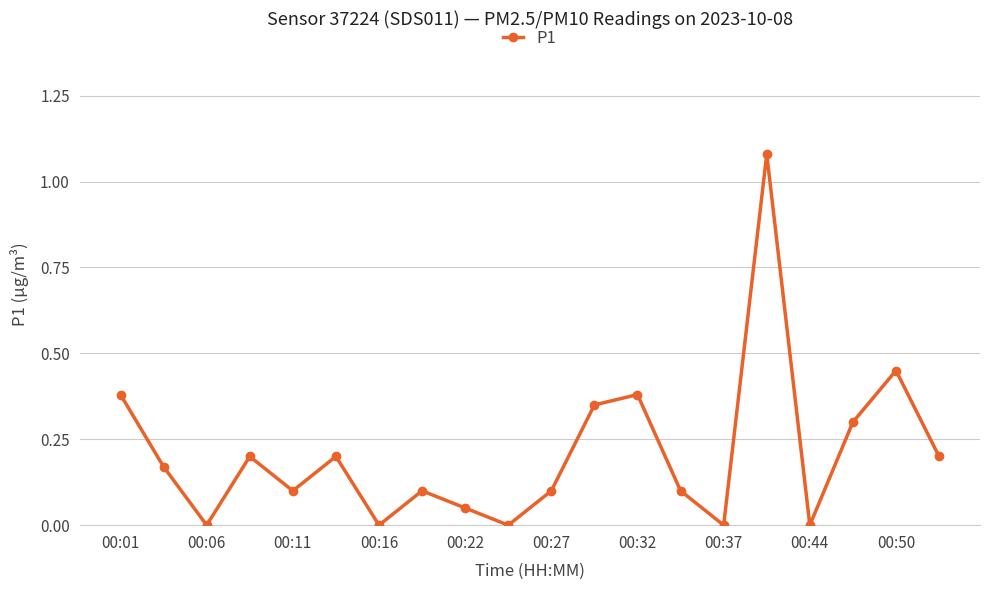

How many interior local peaks (higher than both neighbors) does the data have?

6